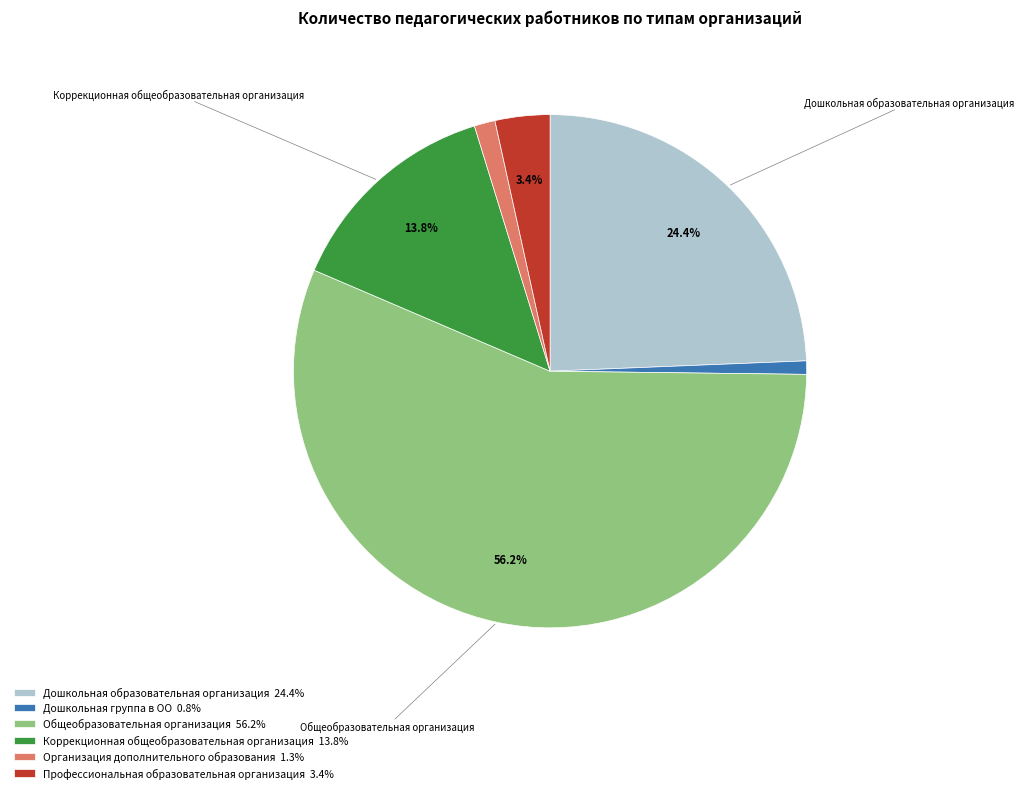

To the nearest percent, what portion does Дошкольная образовательная организация represent?

24%